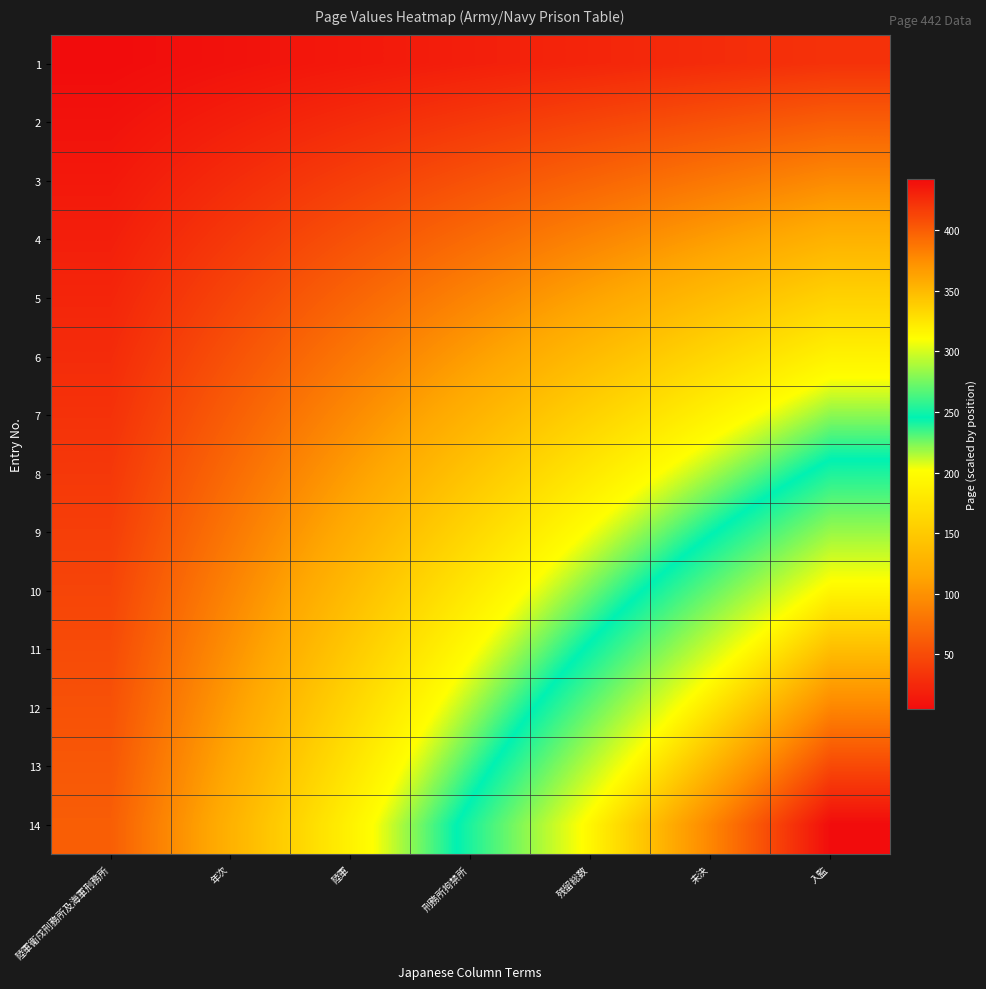

Between 刑務所拘禁所 and 入監, which series saw the biggest shift?

14